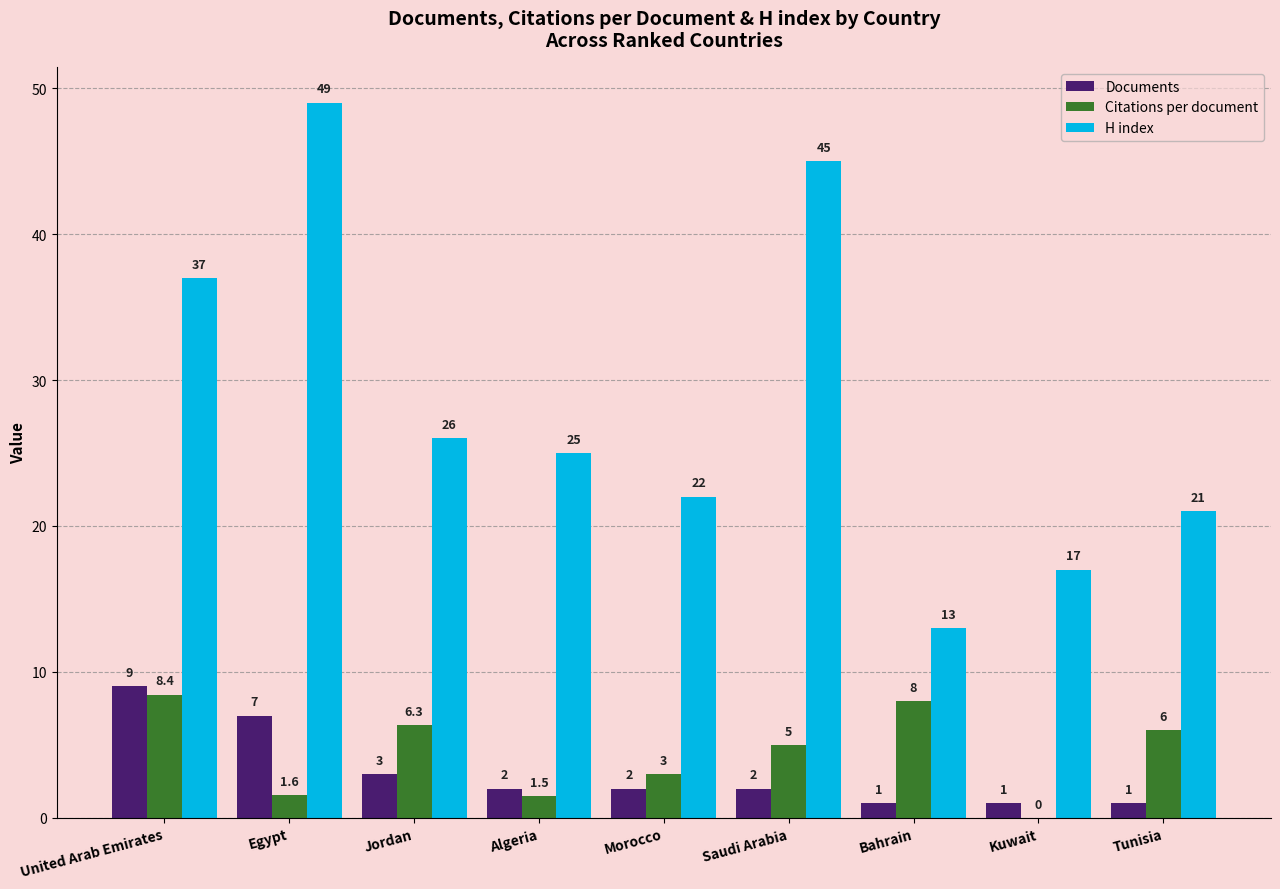

Count the number of data series in this chart.

3